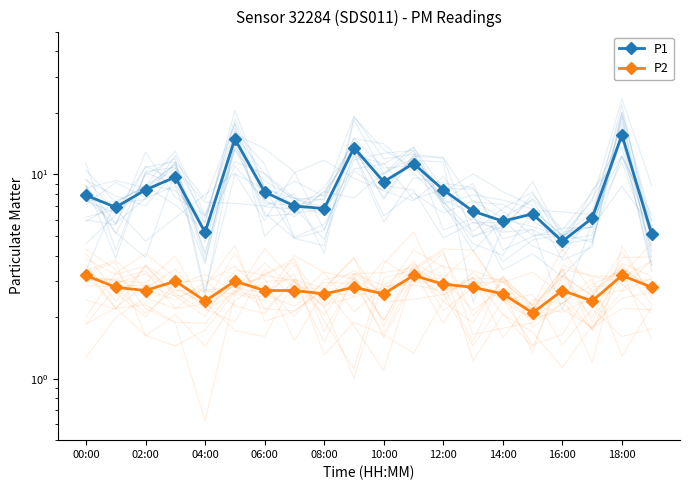

True or false: P2 and P1 intersect in this chart.

False